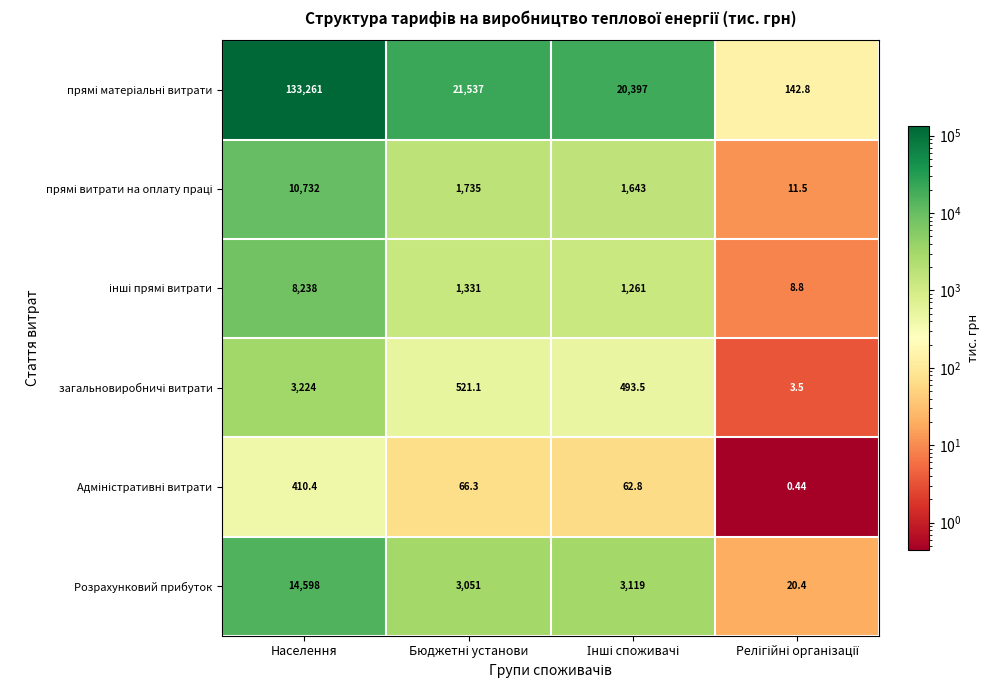

At which category is the sum across all series the highest?

Населення